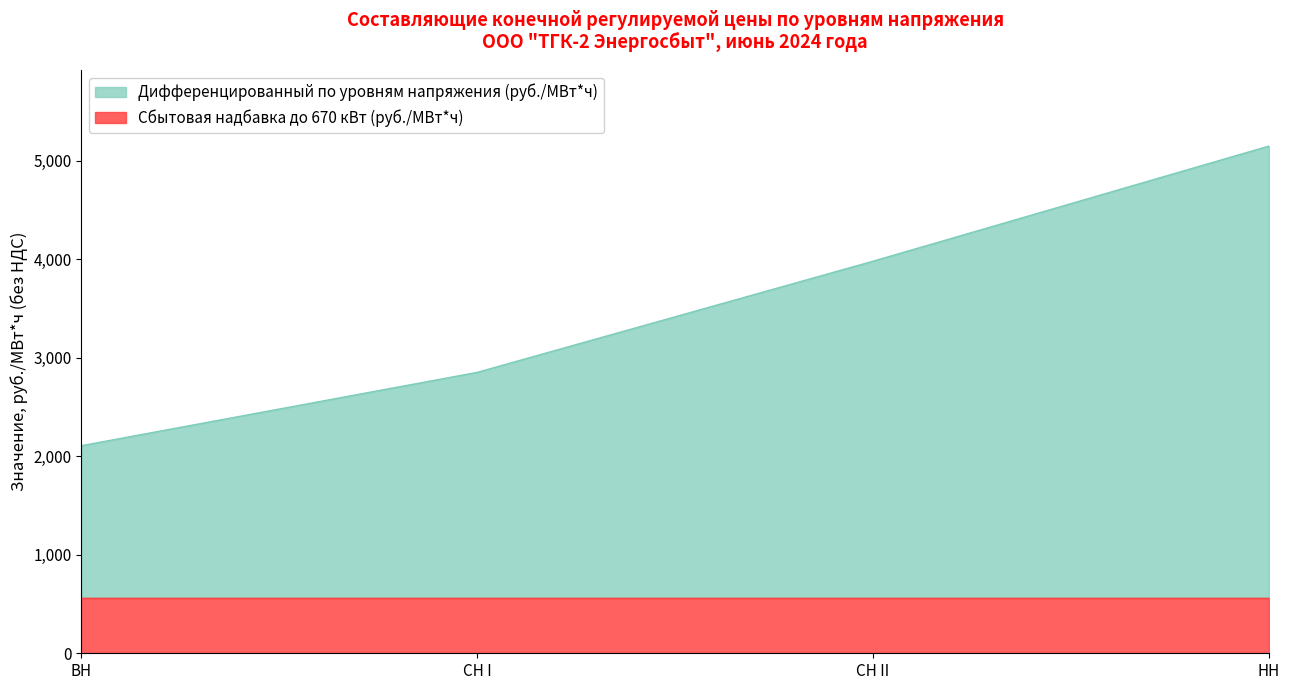

What is the label of the 2nd point from the left?

СН I